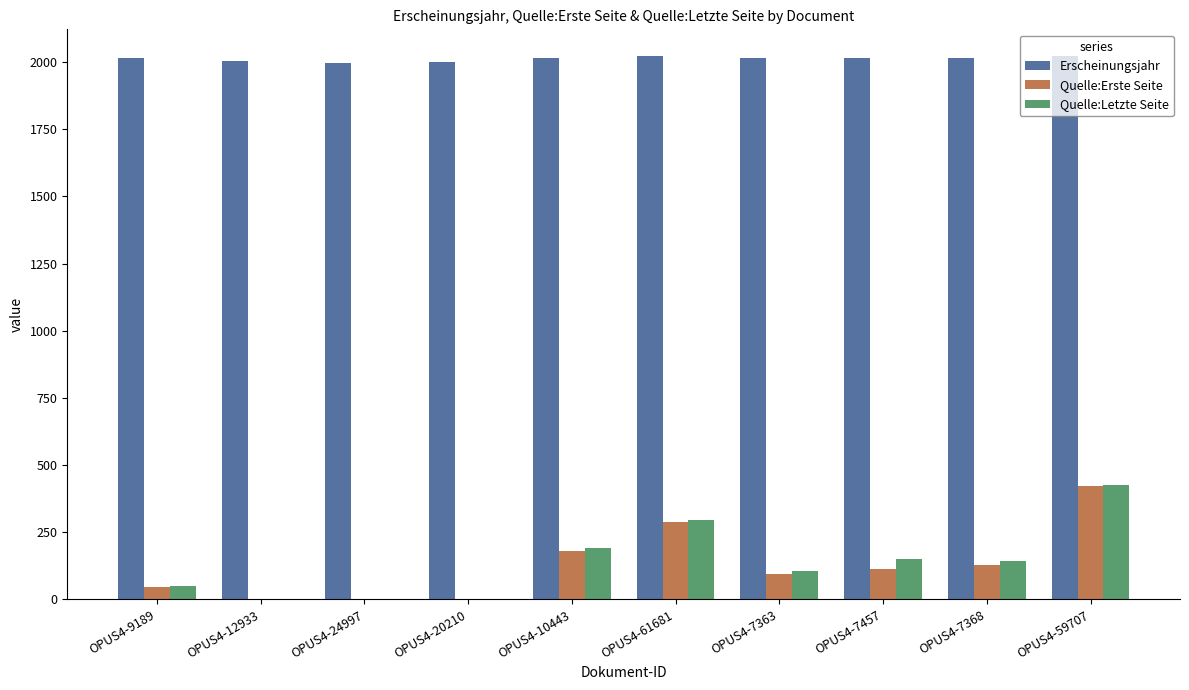

What is the sum of the Quelle:Erste Seite values at OPUS4-12933 and OPUS4-7363?

93